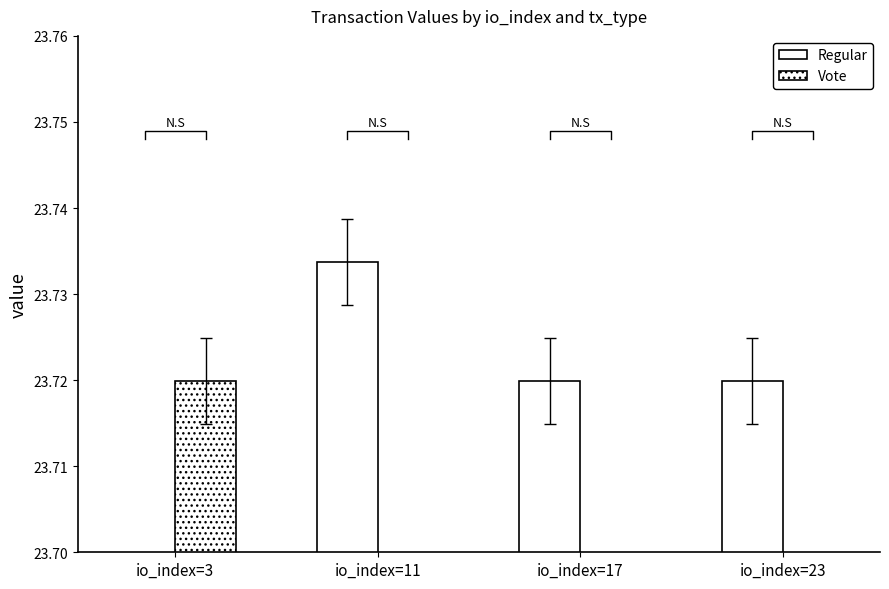

What is the sum of all Vote values?

23.7